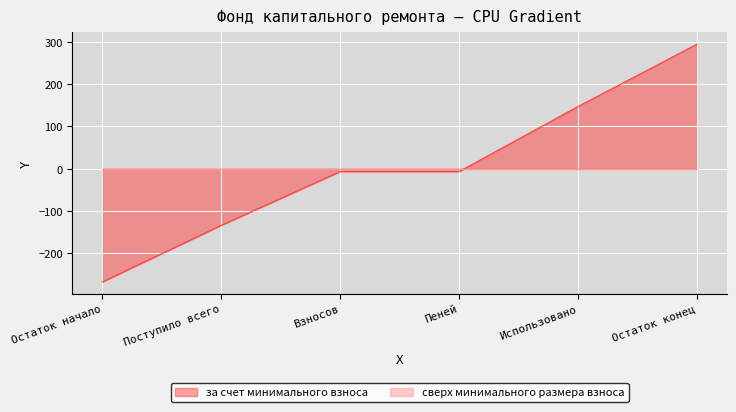

What is the label of the 4th point from the left?

Пеней